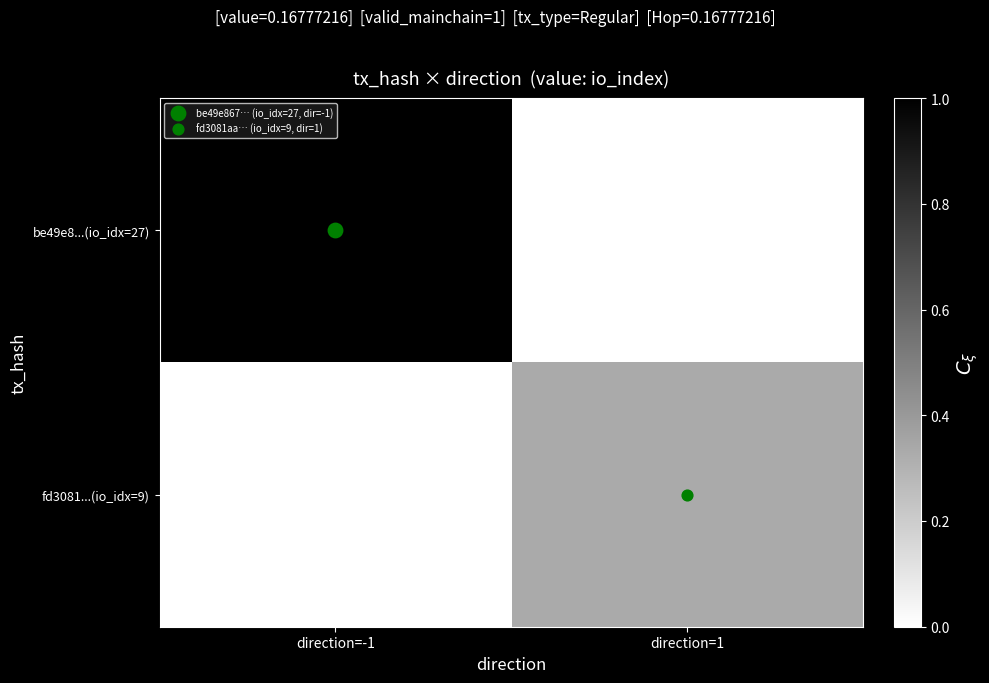

Between direction=-1 and direction=1, which series saw the biggest shift?

be49e8...(io_idx=27)